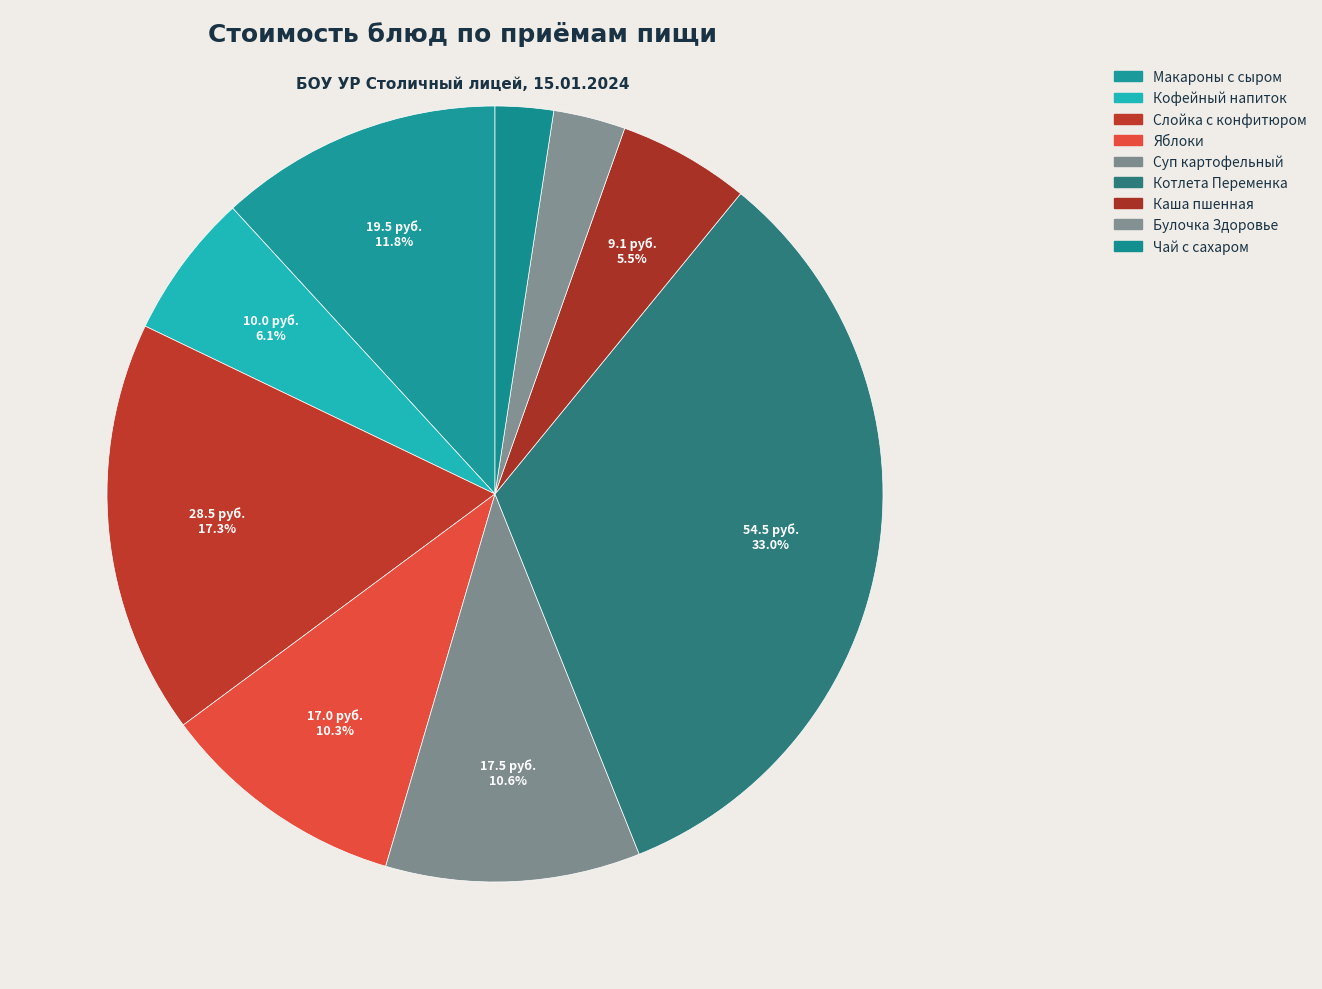

What is the largest slice in the pie chart?

Котлета Переменка